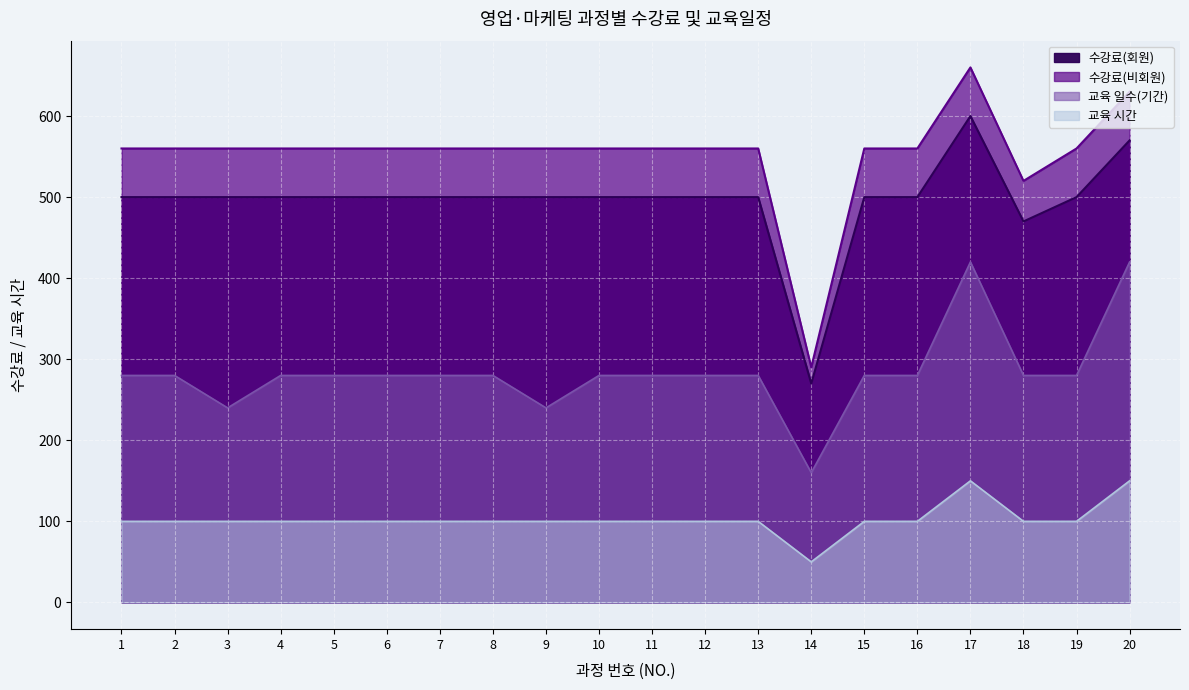

True or false: 수강료(회원) has a value of 500 at 3.

True